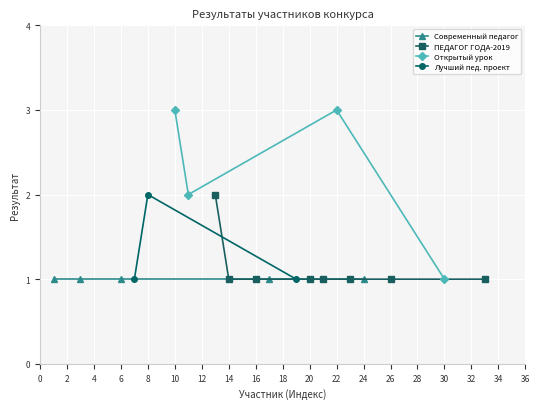

What is the greatest value displayed?

3